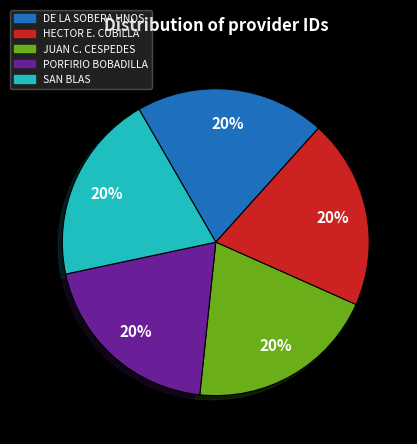

To the nearest percent, what is the average slice percentage?

20%